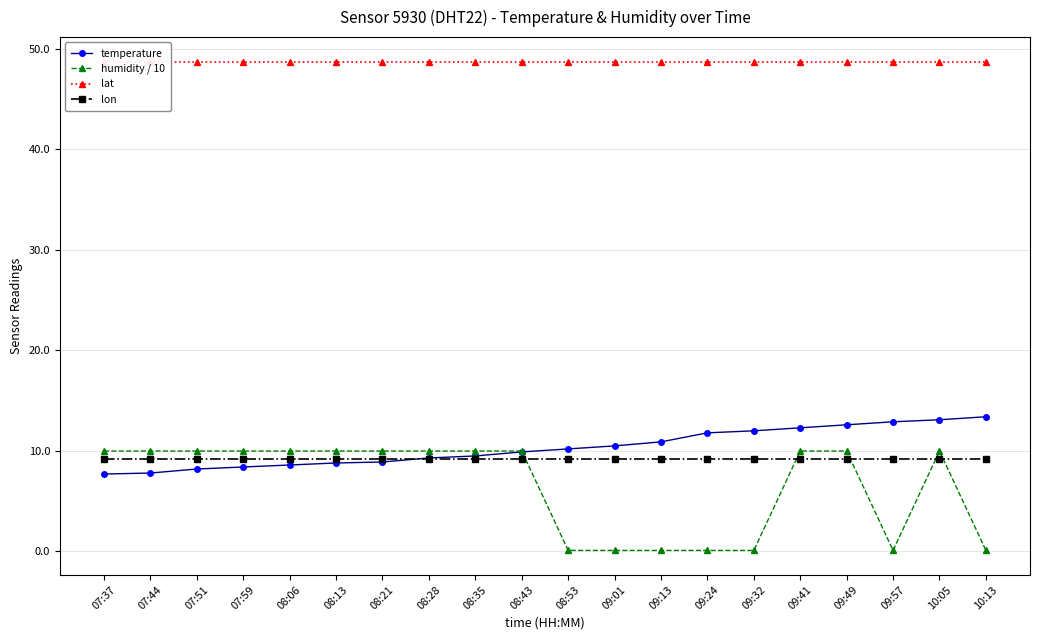

Reading left to right, list all the values displayed in this chart.

temperature: 7.7	7.8	8.2	8.4	8.6	8.8	8.9	9.3	9.5	9.9	10.2	10.5	10.9	11.8	12.0	12.3	12.6	12.9	13.1	13.4
humidity / 10: 10.0	10.0	10.0	10.0	10.0	10.0	10.0	10.0	10.0	10.0	0.1	0.1	0.1	0.1	0.1	10.0	10.0	0.1	10.0	0.1
lat: 48.7	48.7	48.7	48.7	48.7	48.7	48.7	48.7	48.7	48.7	48.7	48.7	48.7	48.7	48.7	48.7	48.7	48.7	48.7	48.7
lon: 9.2	9.2	9.2	9.2	9.2	9.2	9.2	9.2	9.2	9.2	9.2	9.2	9.2	9.2	9.2	9.2	9.2	9.2	9.2	9.2